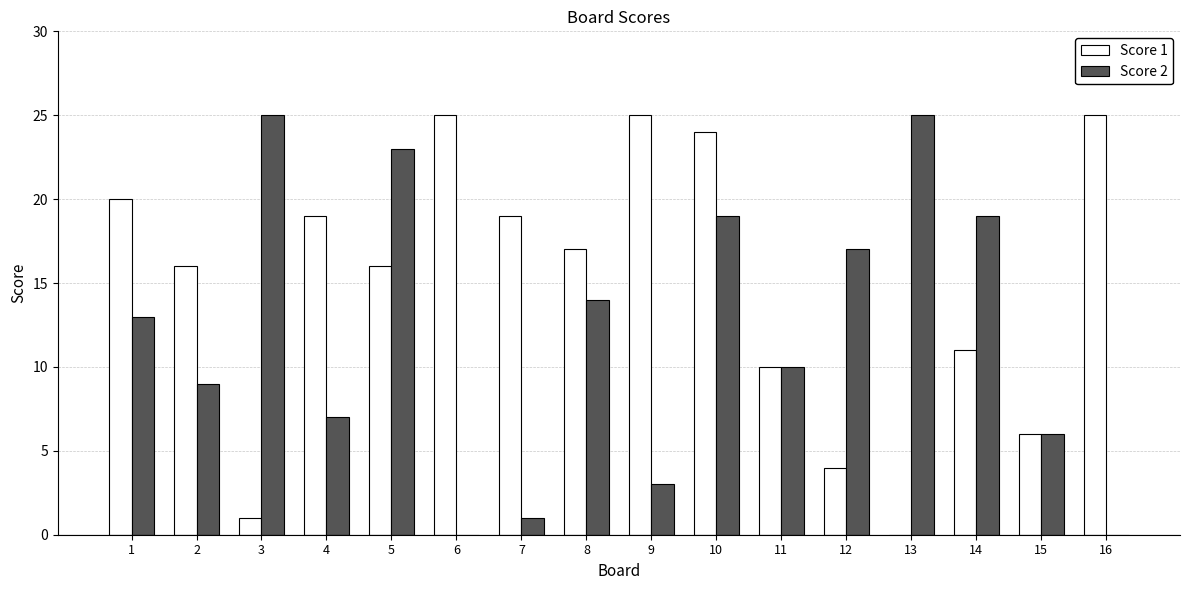

What is the greatest value displayed?

25